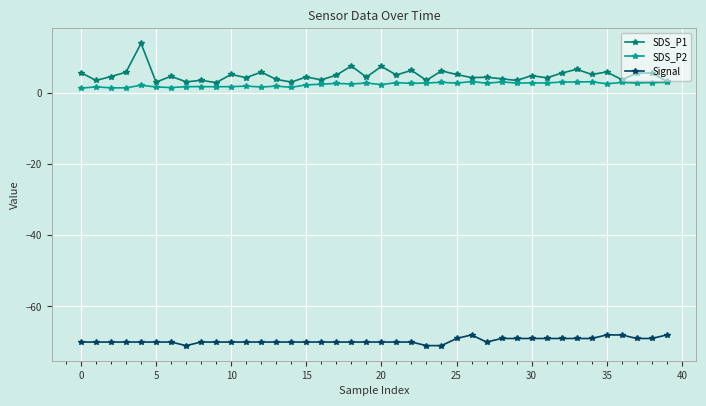

What is the maximum value shown in the chart?

13.9